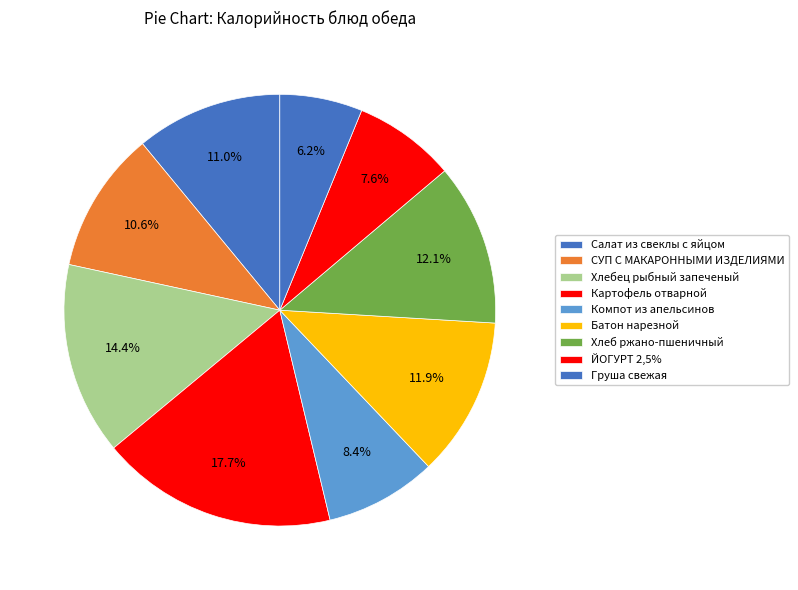

How many segments does this pie chart have?

9